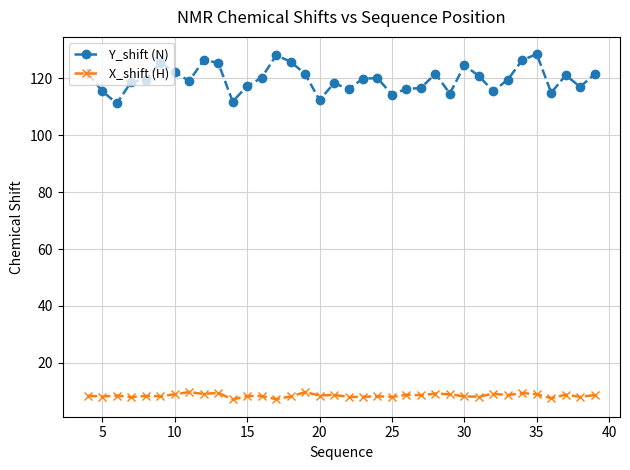

What is the sum of all X_shift (H) values?

306.8